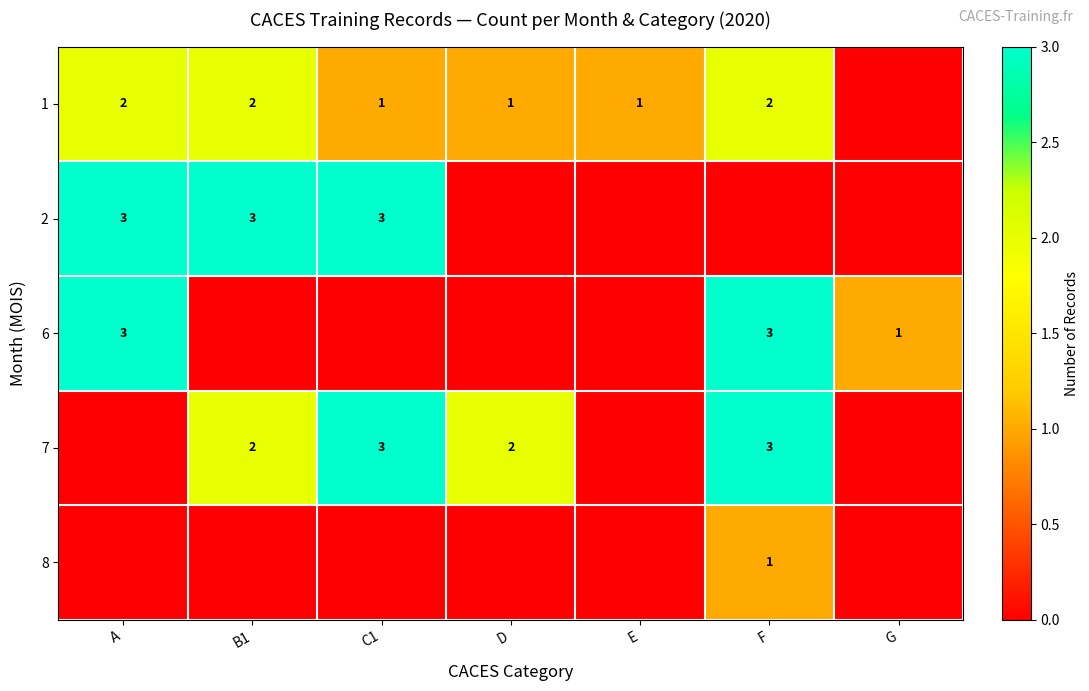

Which has a higher value, B1 or A?

B1